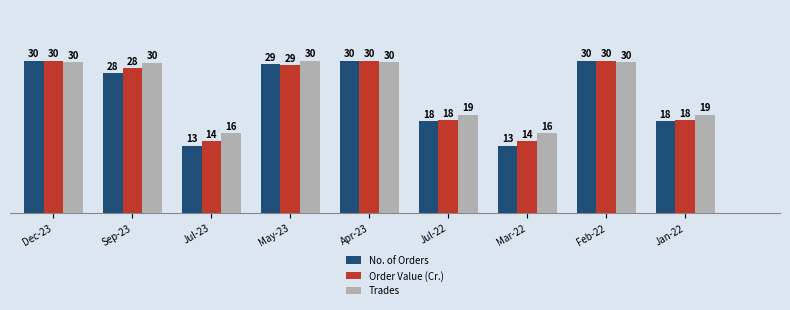

What position from the right is Feb-22?

2